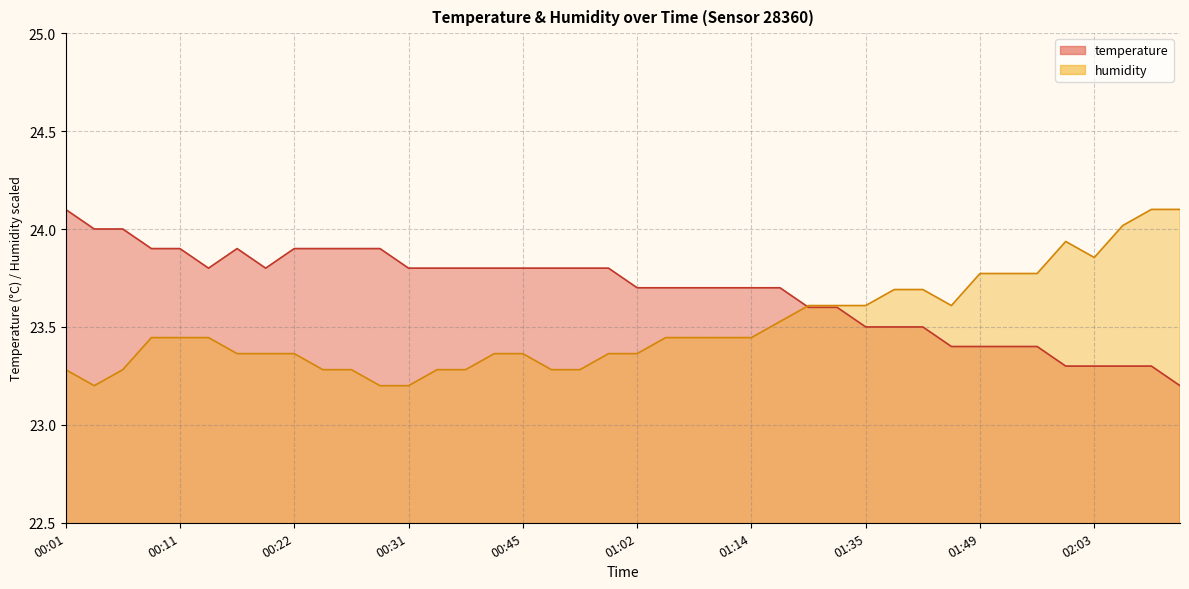

Where do temperature and humidity first cross each other?

01:17 and 01:26